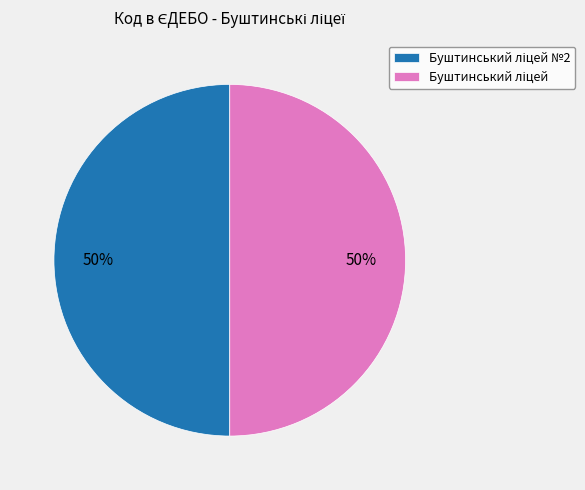

To the nearest percent, what is the average slice percentage?

50%